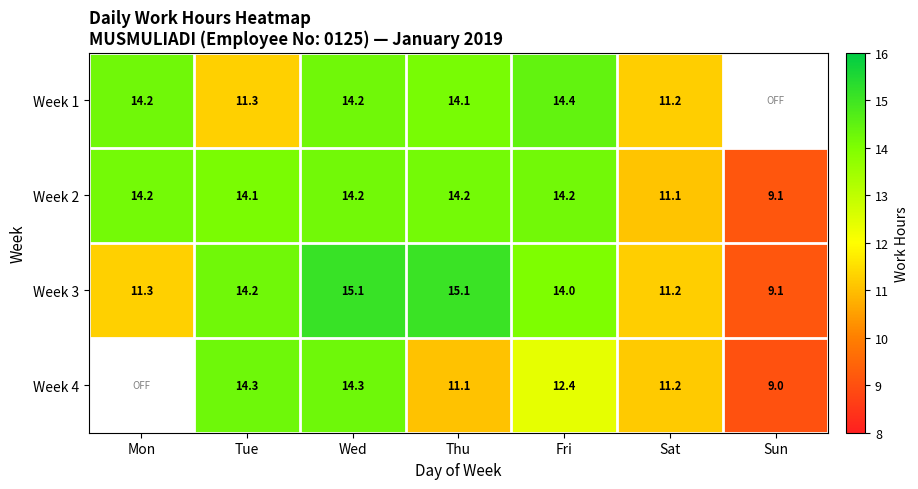

At which label does Week 2 first exceed 14?

Mon